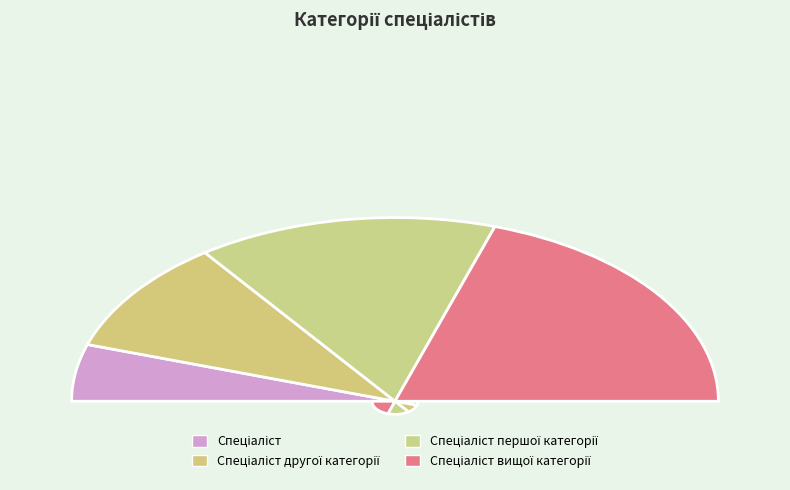

Do Спеціаліст and Спеціаліст першої категорії together represent more than half of the pie?

No